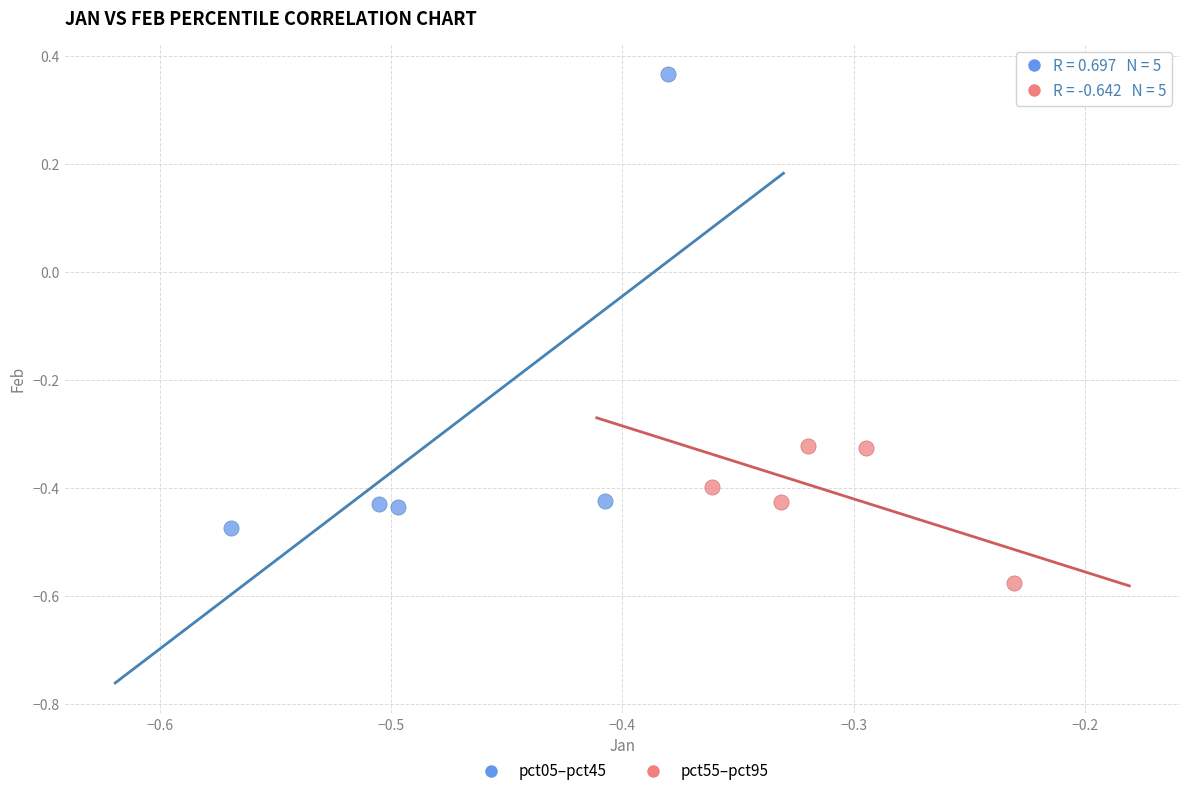

What are all the series names shown in the legend?

pct05–pct45, pct55–pct95